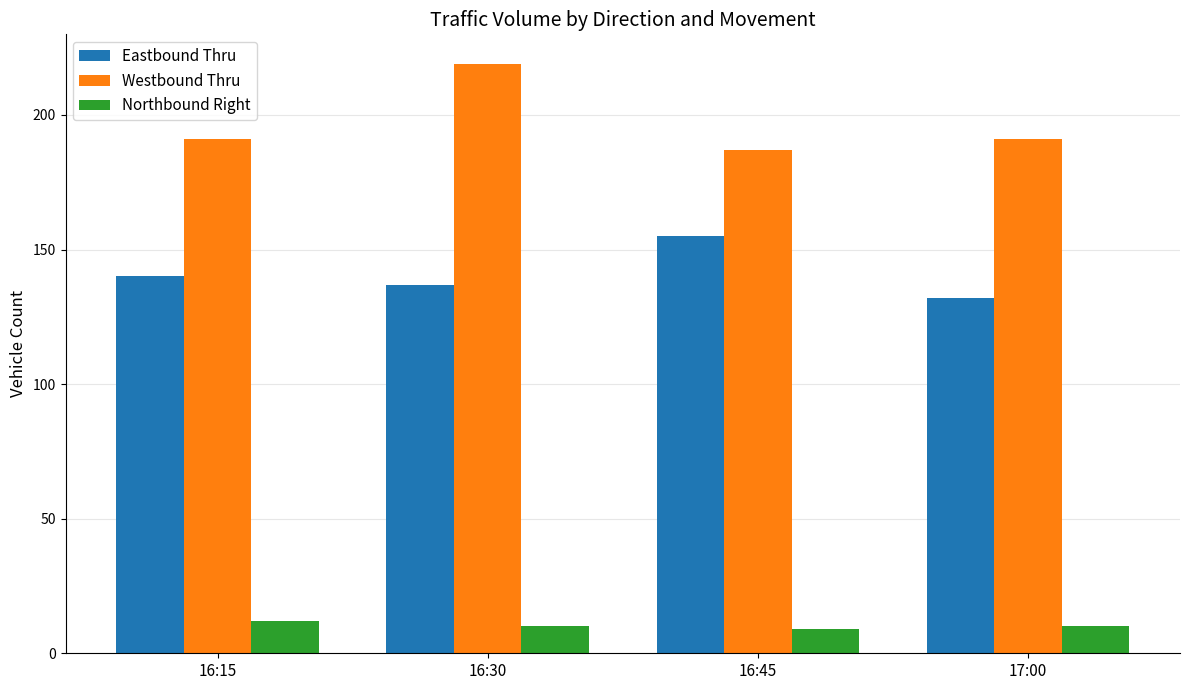

Which series has the largest range (max minus min)?

Westbound Thru